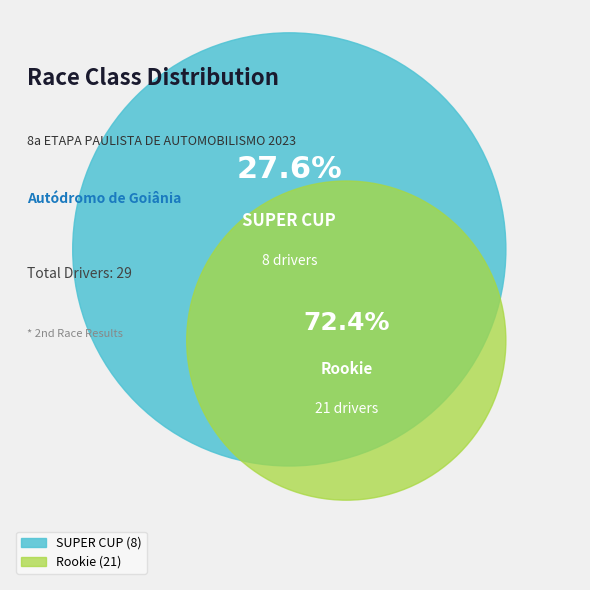

What is the smallest slice in the pie chart?

SUPER CUP